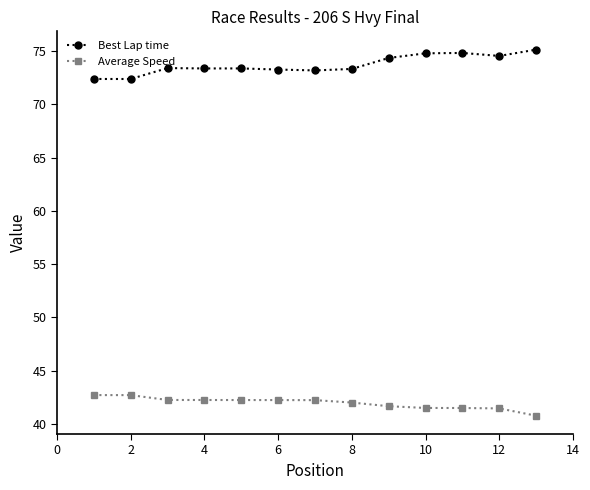

True or false: Best Lap time and Average Speed cross at least once.

False